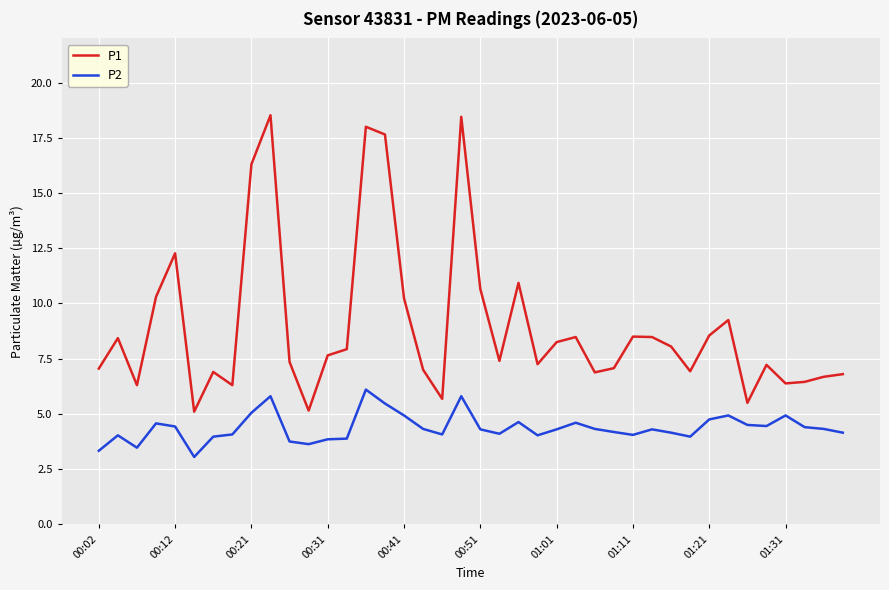

Rank the series by their average value, from lowest to highest.

P2, P1